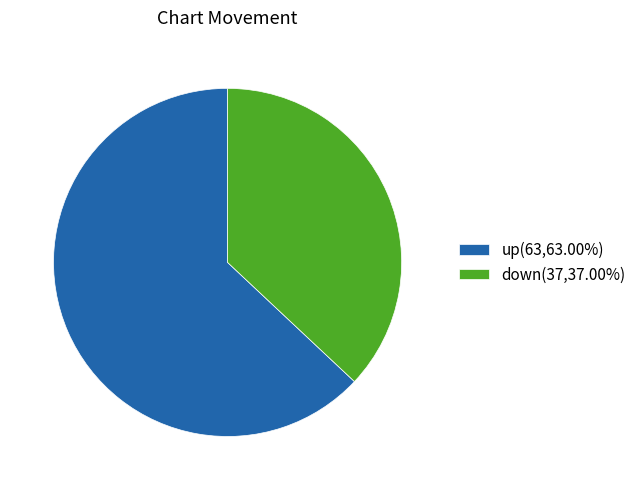

How many slices are in this pie chart?

2